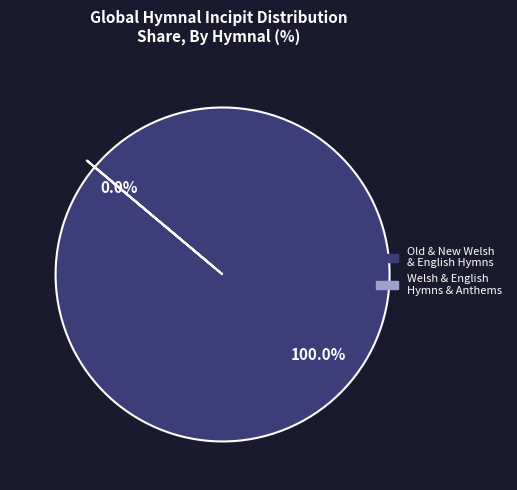

Does Old and New Welsh and English Hymns represent more than half of the total?

Yes